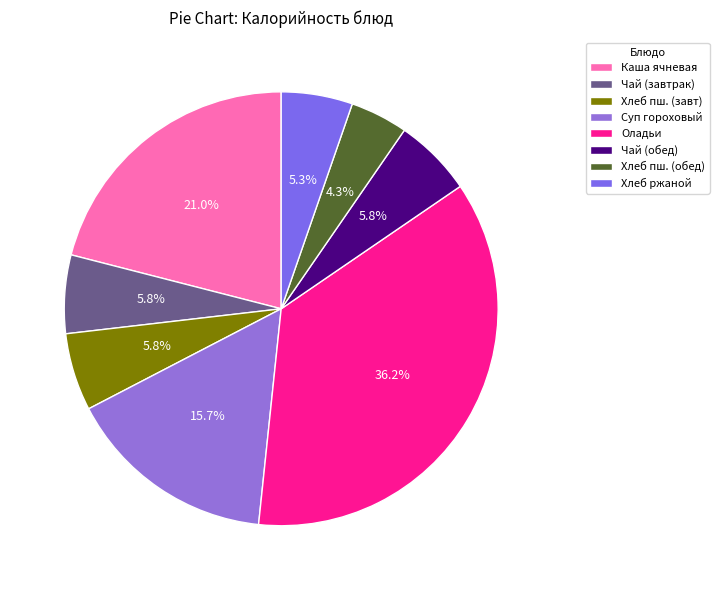

How many segments does this pie chart have?

8